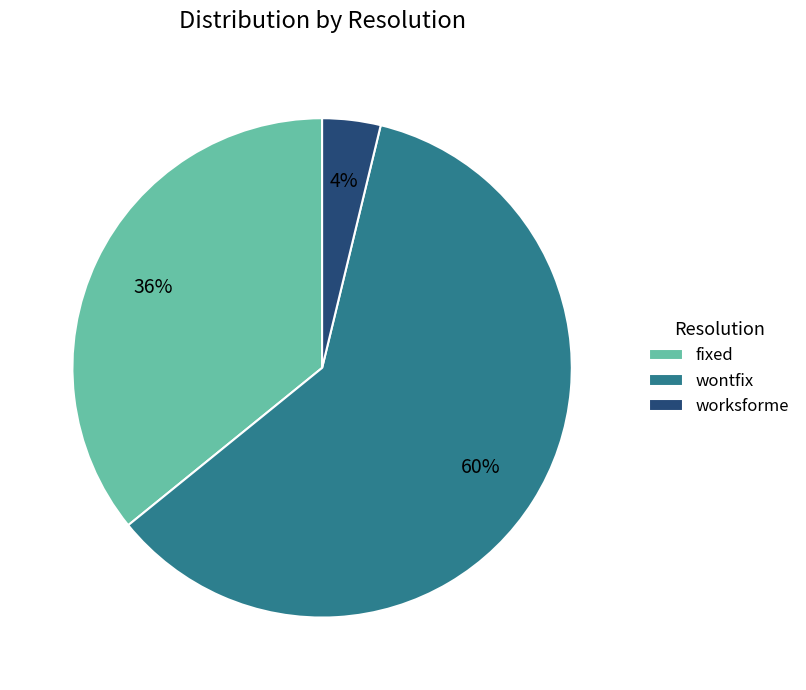

Rank the categories by value from highest to lowest.

wontfix, fixed, worksforme